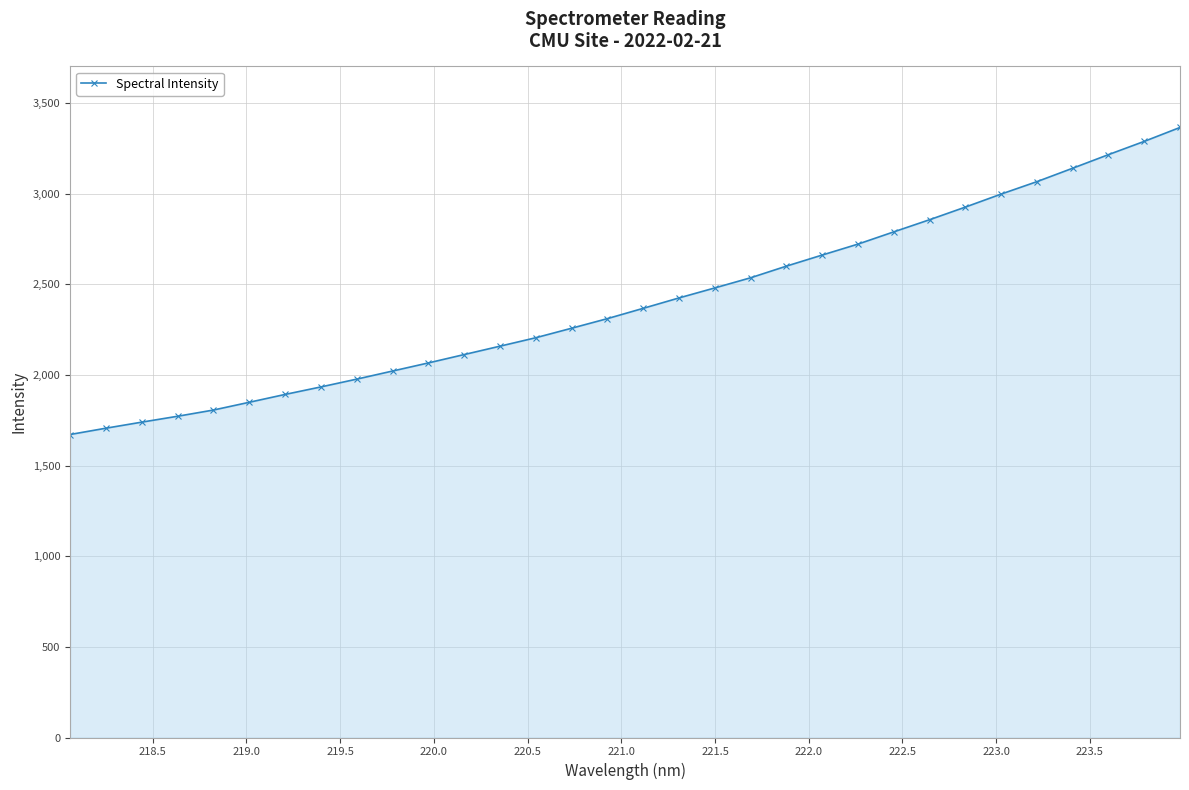

True or false: there are more than 1 points higher than both neighbors.

False